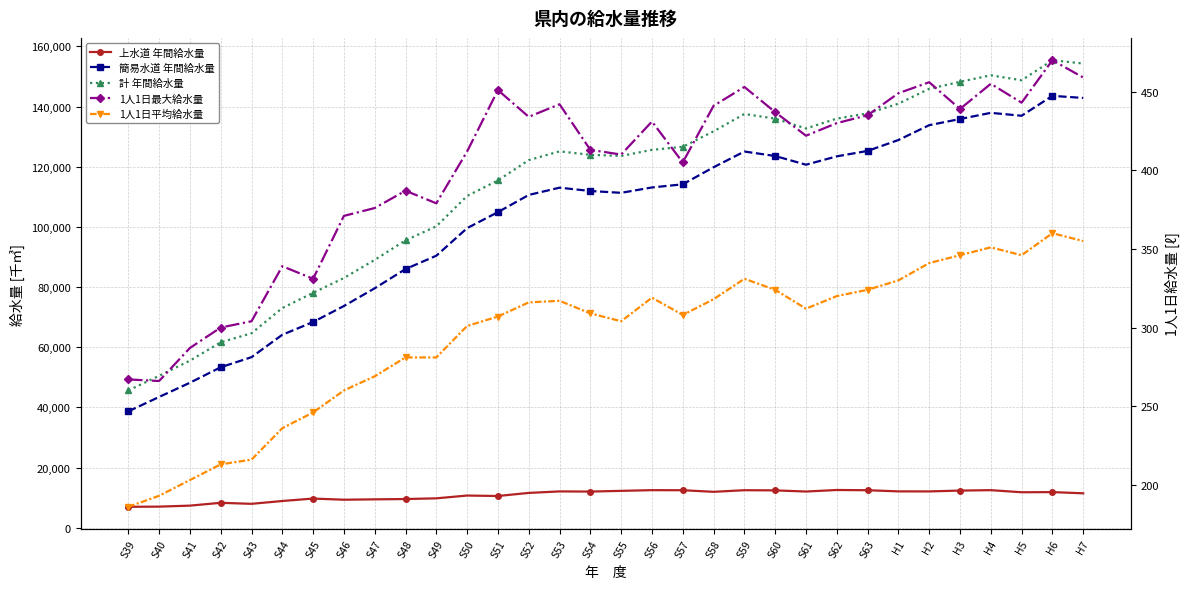

Reading left to right, list all the values displayed in this chart.

上水道 年間給水量: S39=6958	S40=7016	S41=7347	S42=8282	S43=7948	S44=8887	S45=9700	S46=9313	S47=9438	S48=9540	S49=9773	S50=10702	S51=10547	S52=11576	S53=12076	S54=12020	S55=12260	S56=12492	S57=12465	S58=11940	S59=12474	S60=12415	S61=12033	S62=12546	S63=12466	H1=12085	H2=12072	H3=12350	H4=12490	H5=11791	H6=11842	H7=11444
簡易水道 年間給水量: S39=38683	S40=43467	S41=48193	S42=53342	S43=56690	S44=64141	S45=68379	S46=73697	S47=79594	S48=85984	S49=90412	S50=99583	S51=104902	S52=110612	S53=113025	S54=111929	S55=111317	S56=113103	S57=114147	S58=119817	S59=125045	S60=123560	S61=120663	S62=123443	S63=125243	H1=128868	H2=133805	H3=135852	H4=137899	H5=136936	H6=143551	H7=142848
計 年間給水量: S39=45641	S40=50483	S41=55540	S42=61624	S43=64638	S44=73028	S45=78079	S46=83010	S47=89032	S48=95524	S49=100185	S50=110285	S51=115449	S52=122188	S53=125101	S54=123949	S55=123577	S56=125595	S57=126612	S58=131757	S59=137519	S60=135975	S61=132696	S62=135989	S63=137709	H1=140953	H2=145877	H3=148202	H4=150389	H5=148727	H6=155393	H7=154292
1人1日最大給水量: S39=267	S40=266	S41=287	S42=300	S43=304	S44=339	S45=331	S46=371	S47=376	S48=387	S49=379	S50=412	S51=451	S52=434	S53=442	S54=413	S55=410	S56=431	S57=405	S58=441	S59=453	S60=437	S61=422	S62=430	S63=435	H1=449	H2=456	H3=439	H4=455	H5=443	H6=470	H7=459
1人1日平均給水量: S39=186	S40=193	S41=203	S42=213	S43=216	S44=236	S45=246	S46=260	S47=269	S48=281	S49=281	S50=301	S51=307	S52=316	S53=317	S54=309	S55=304	S56=319	S57=308	S58=318	S59=331	S60=324	S61=312	S62=320	S63=324	H1=330	H2=341	H3=346	H4=351	H5=346	H6=360	H7=355